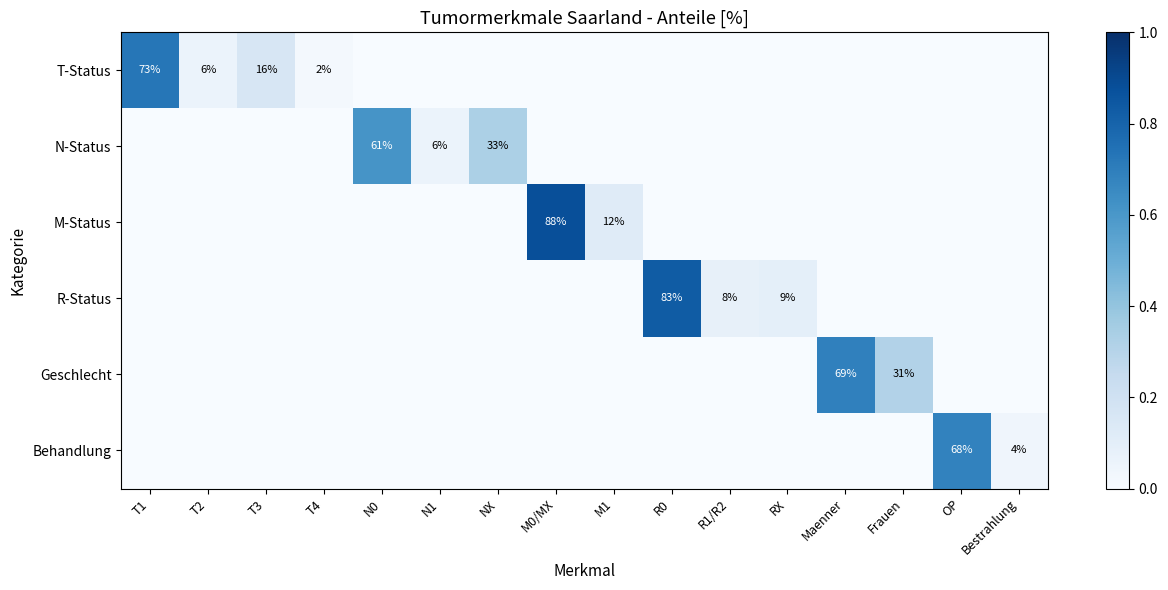

The Geschlecht series shows 122 at Maenner. True or false?

False